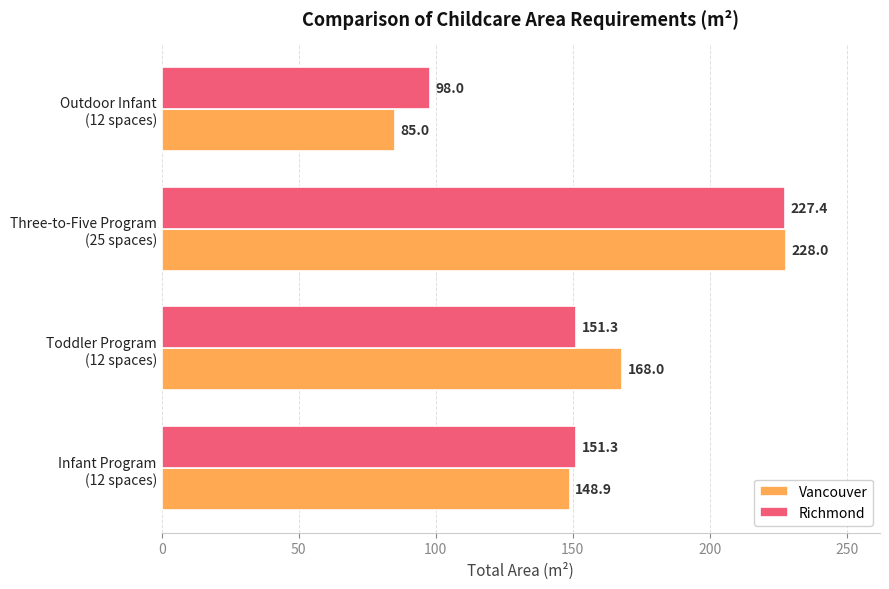

Which series has the largest total across all categories?

Vancouver